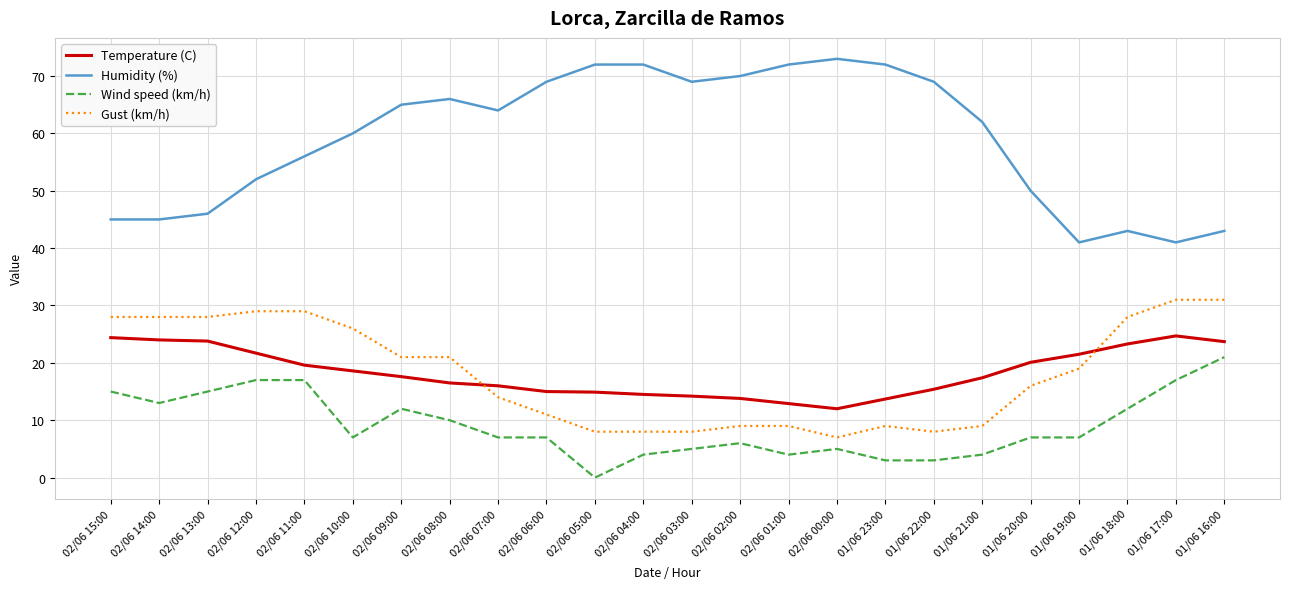

The value of Gust (km/h) at 02/06 06:00 is 17.3. True or false?

False